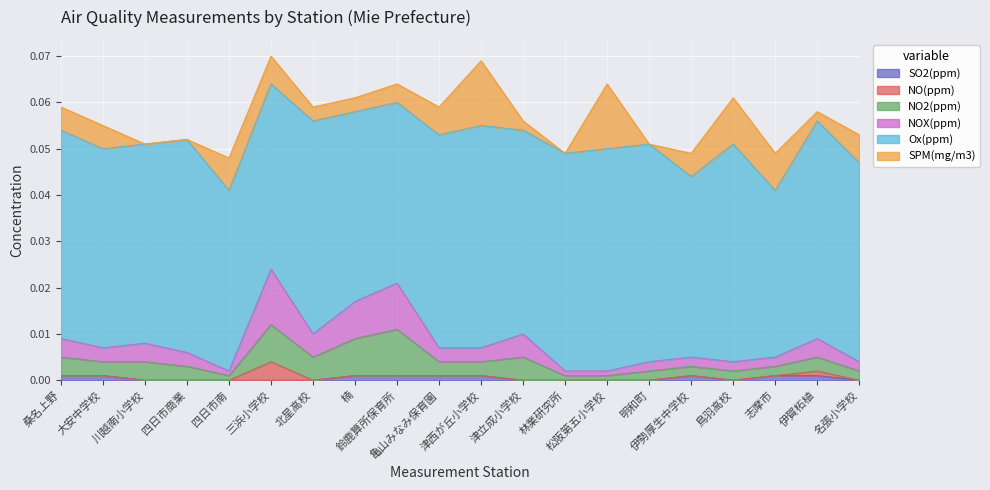

What are all the series names shown in the legend?

SO2(ppm), NO(ppm), NO2(ppm), NOX(ppm), Ox(ppm), SPM(mg/m3)